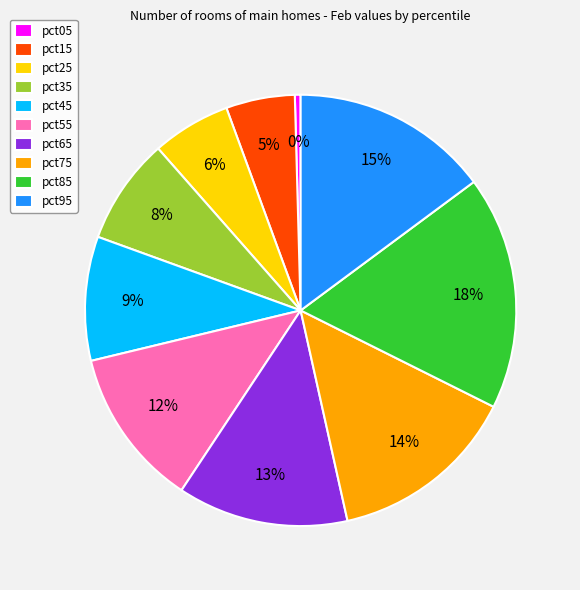

Between pct25 and pct85, which is larger?

pct85